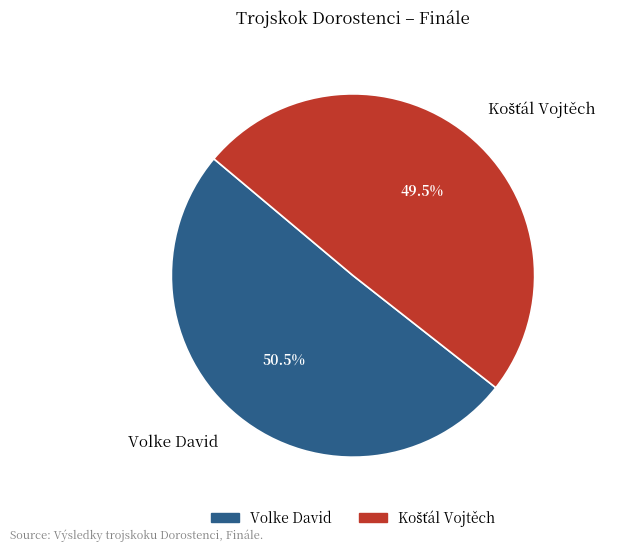

Which slice is the largest?

Volke David